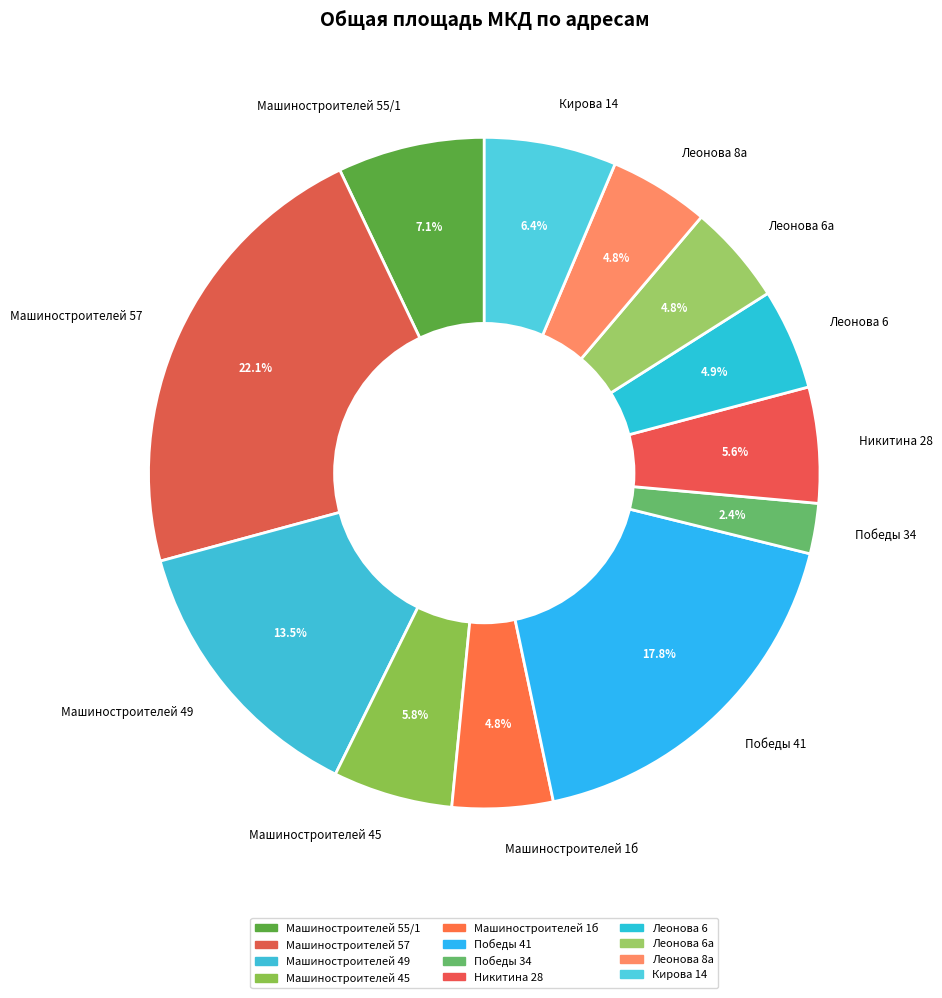

Does Кирова 14 account for over 50% of the chart?

No